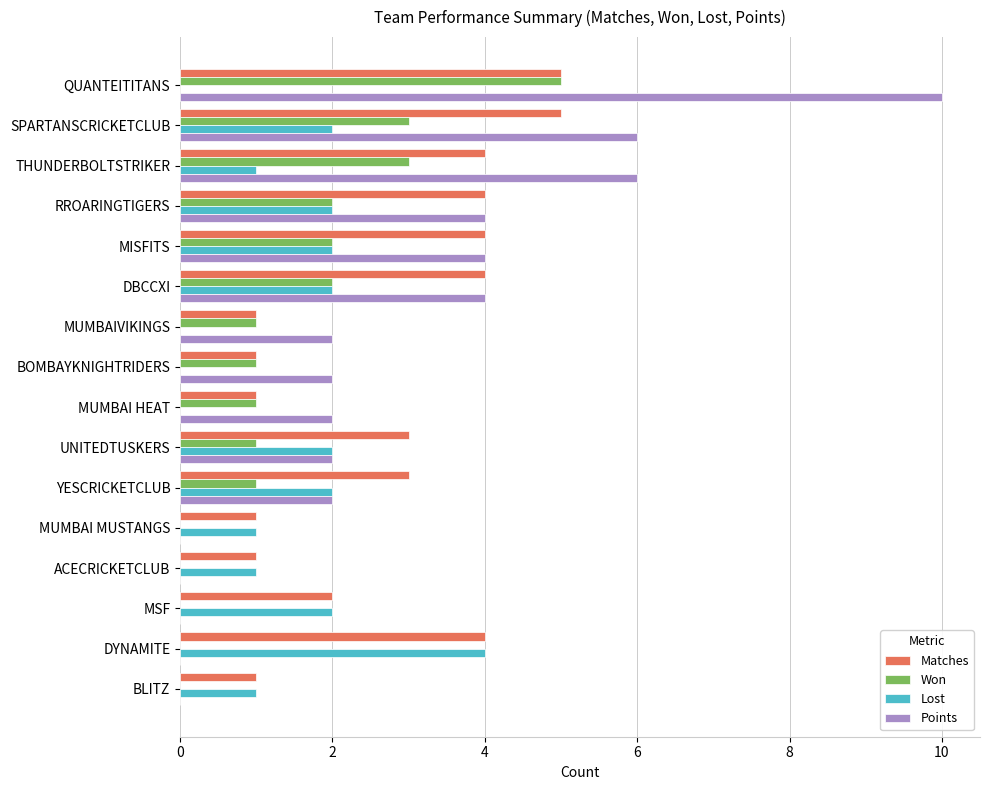

What is the sum of the Points values at MUMBAIVIKINGS and UNITEDTUSKERS?

4